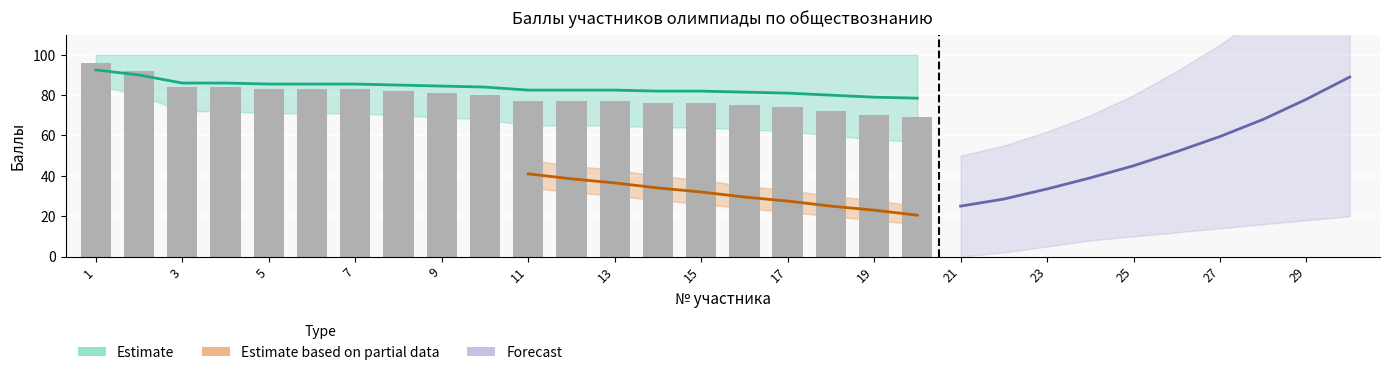

What is the change in value from 17 to 18?

-2